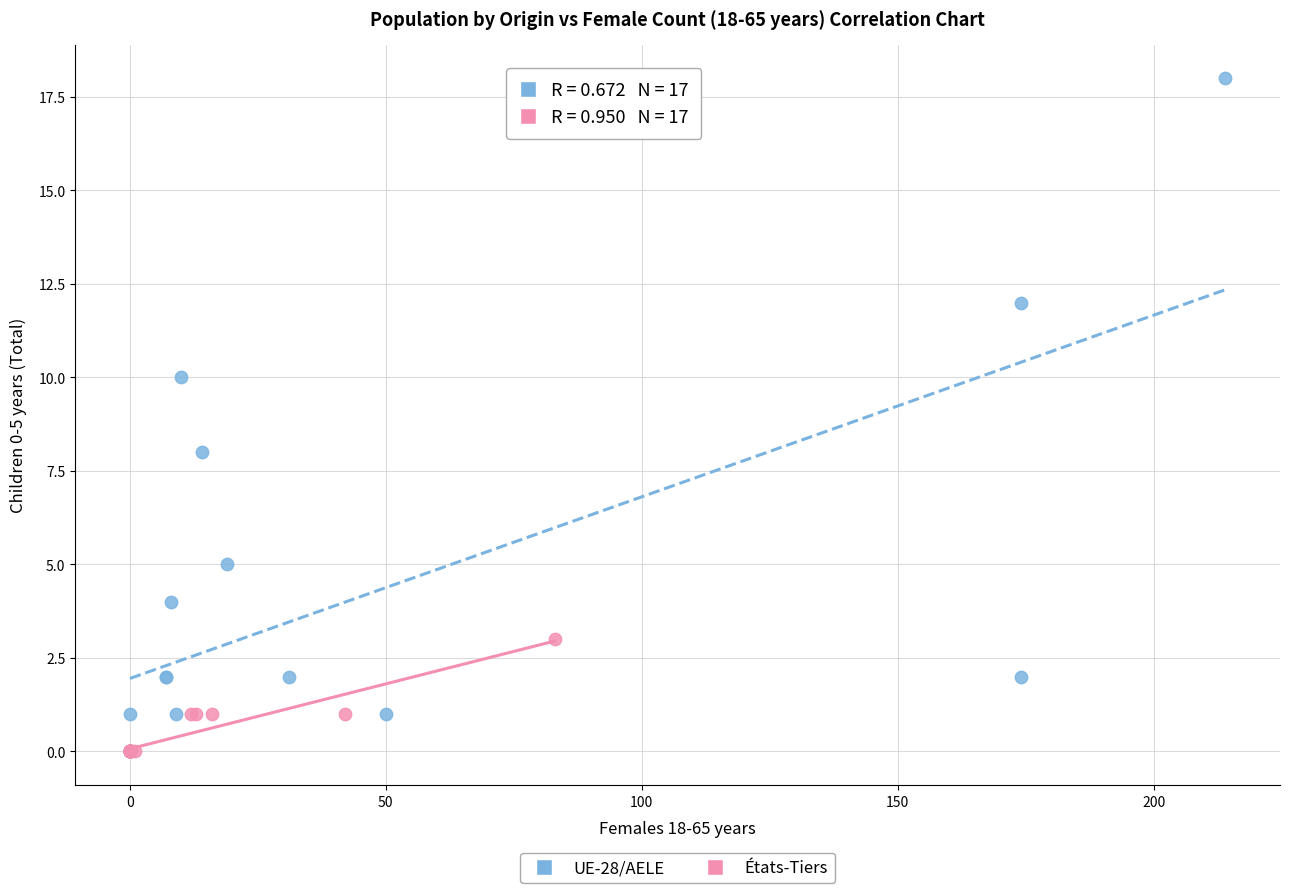

Which series has the widest spread of Y values?

UE-28/AELE